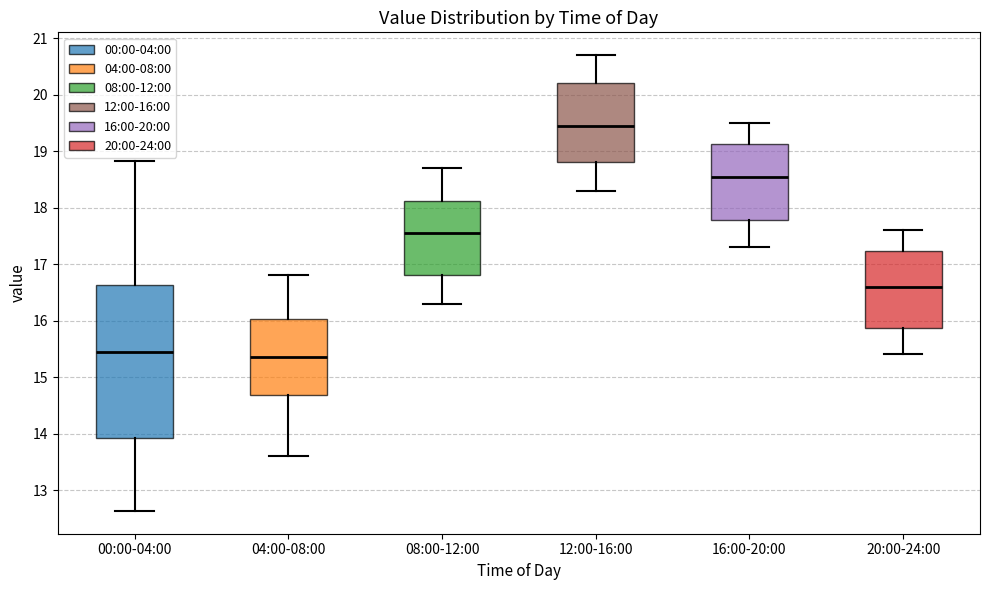

Reading left to right, transcribe this box plot: for each box, give where its median line is, the range the box spans, and where its two whiskers end, as read against the y-axis. The values are not printed on the chart, so give them approximately, as read against the axis.

00:00-04:00: median 15.5, box 13.9 to 16.6, whiskers 12.6 to 18.8
04:00-08:00: median 15.4, box 14.7 to 16.0, whiskers 13.6 to 16.8
08:00-12:00: median 17.6, box 16.8 to 18.1, whiskers 16.3 to 18.7
12:00-16:00: median 19.5, box 18.8 to 20.2, whiskers 18.3 to 20.7
16:00-20:00: median 18.6, box 17.8 to 19.1, whiskers 17.3 to 19.5
20:00-24:00: median 16.6, box 15.9 to 17.2, whiskers 15.4 to 17.6